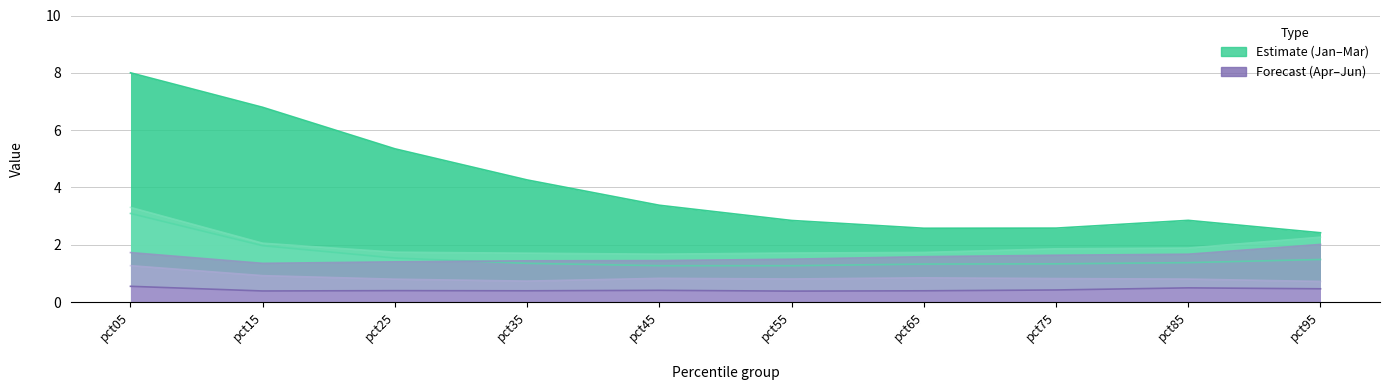

What is the difference between the second highest and minimum values in the Feb series?

0.7